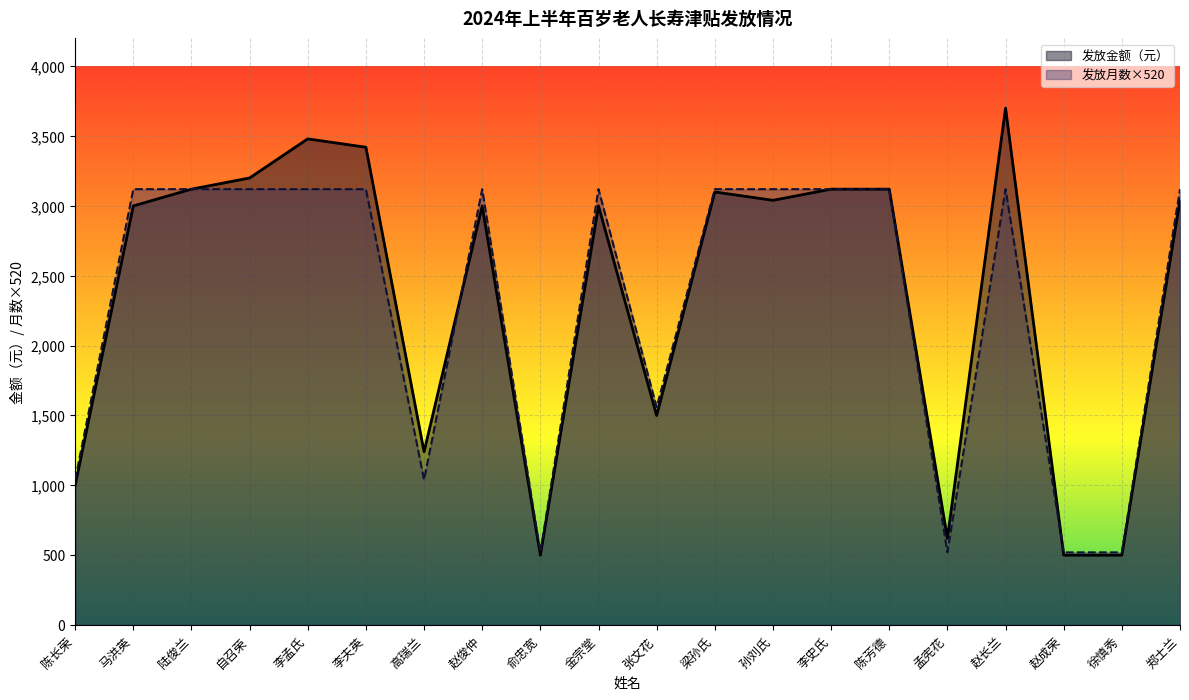

What is the label of the 9th point from the right?

梁孙氏